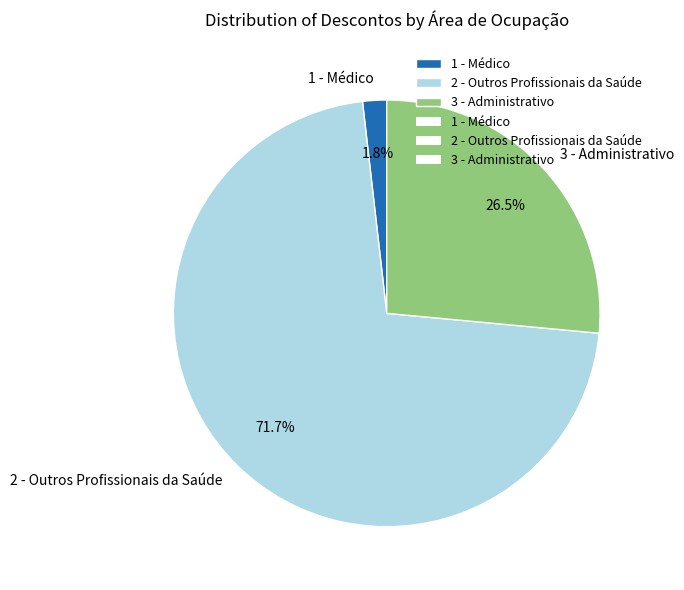

Does 1 - Médico account for over 50% of the chart?

No